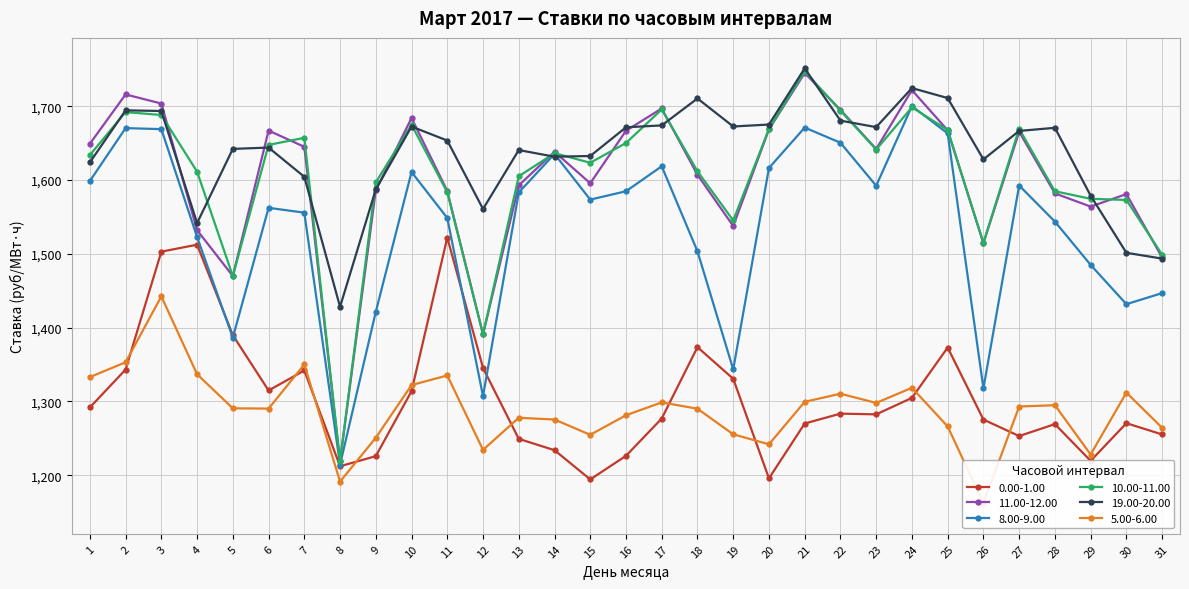

Is this an area chart (filled region under the line)?

No